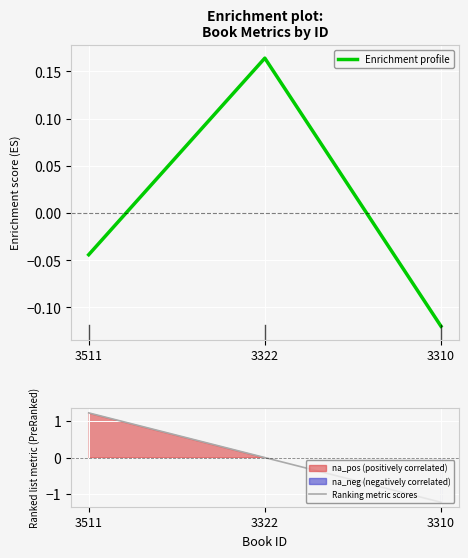

The value of Enrichment profile at 3322 is 0.2. True or false?

True